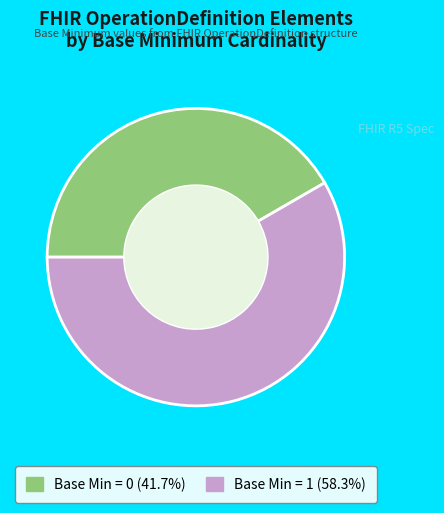

Is there any slice that represents more than half of the pie?

Yes